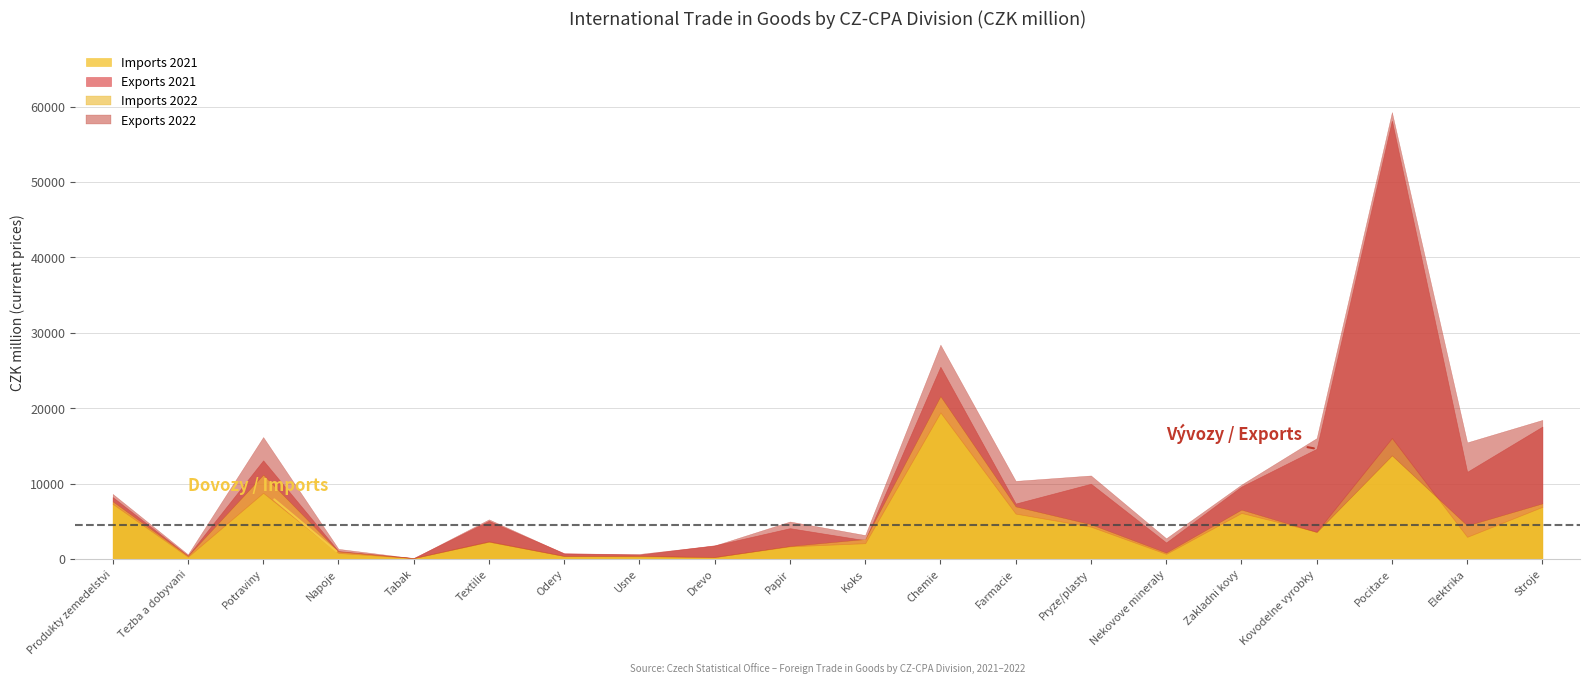

Which series has the largest total across all categories?

exports_2022